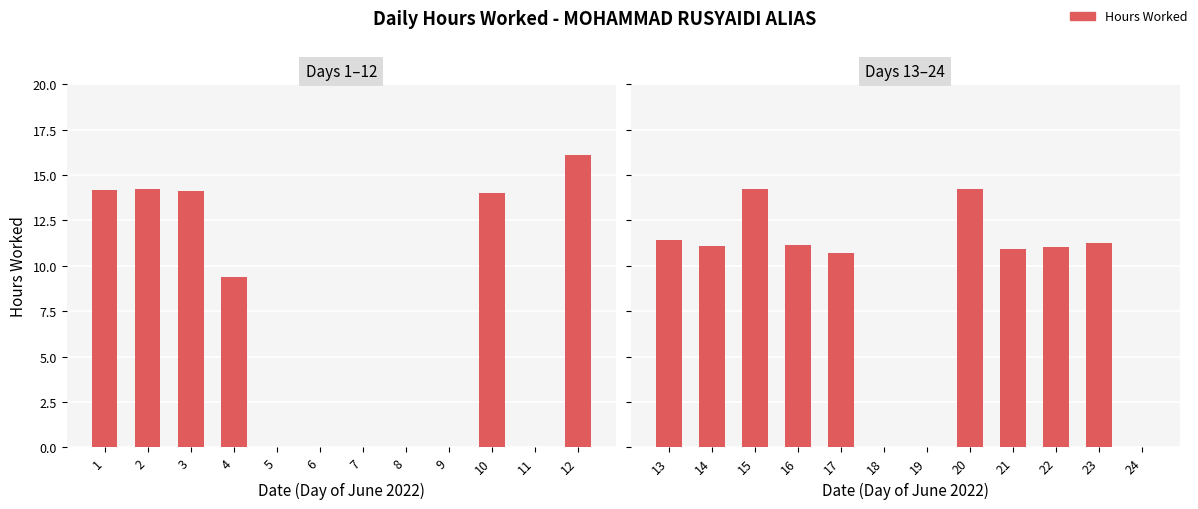

Which category has the lowest value across all series?

18